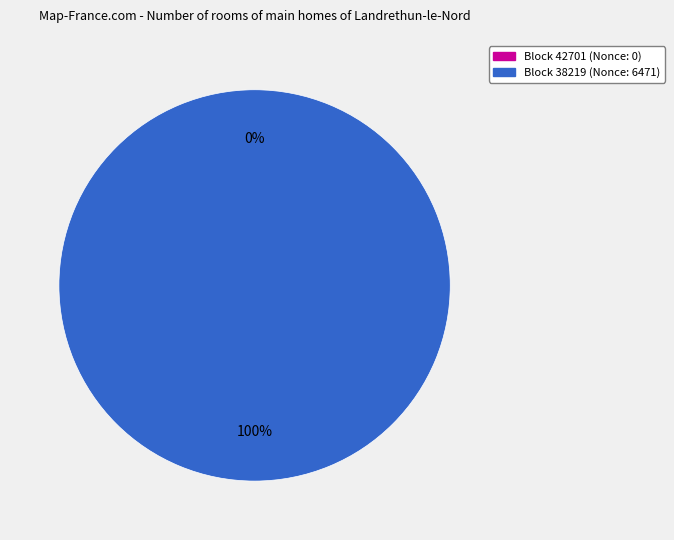

To the nearest percent, what percentage of the pie is 38219?

100%